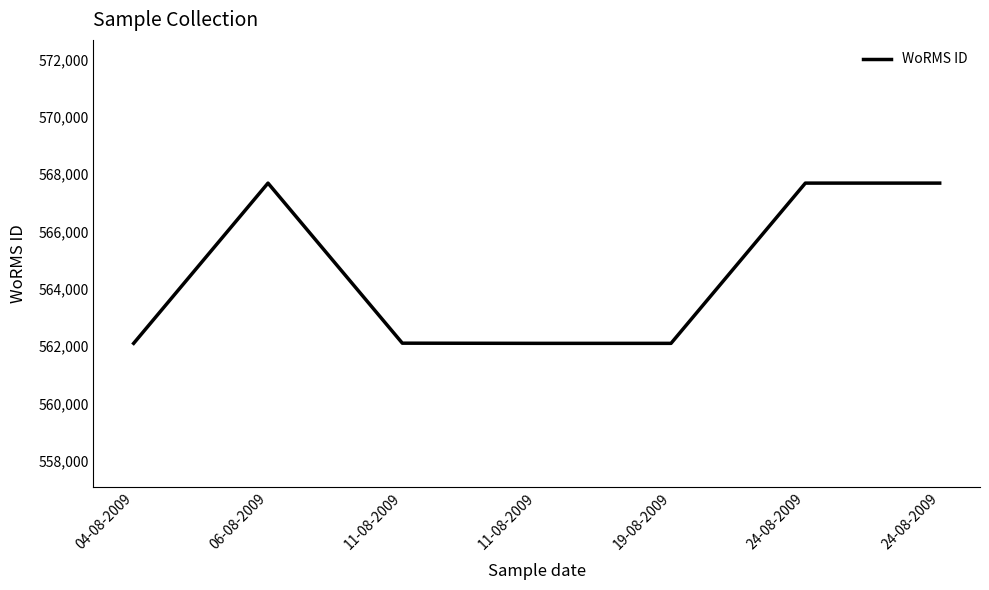

List the labels in order of value, largest first.

06-08-2009, 24-08-2009, 24-08-2009, 11-08-2009, 04-08-2009, 11-08-2009, 19-08-2009